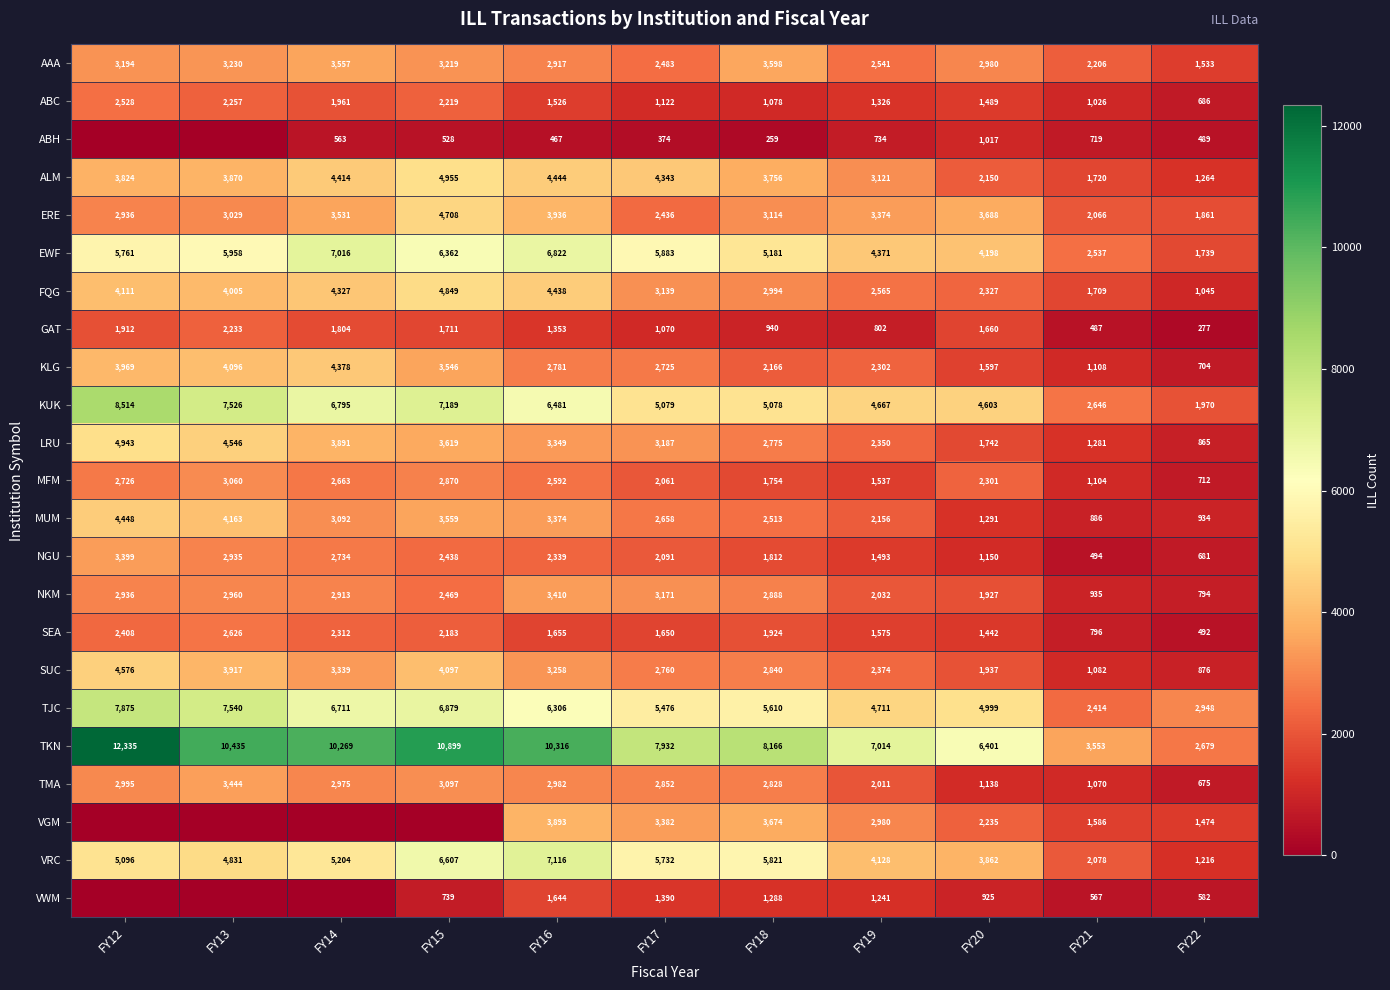

Rank the series at FY21 from lowest to highest value.

GAT, NGU, VWM, ABH, SEA, MUM, NKM, ABC, TMA, SUC, MFM, KLG, LRU, VGM, FQG, ALM, ERE, VRC, AAA, TJC, EWF, KUK, TKN